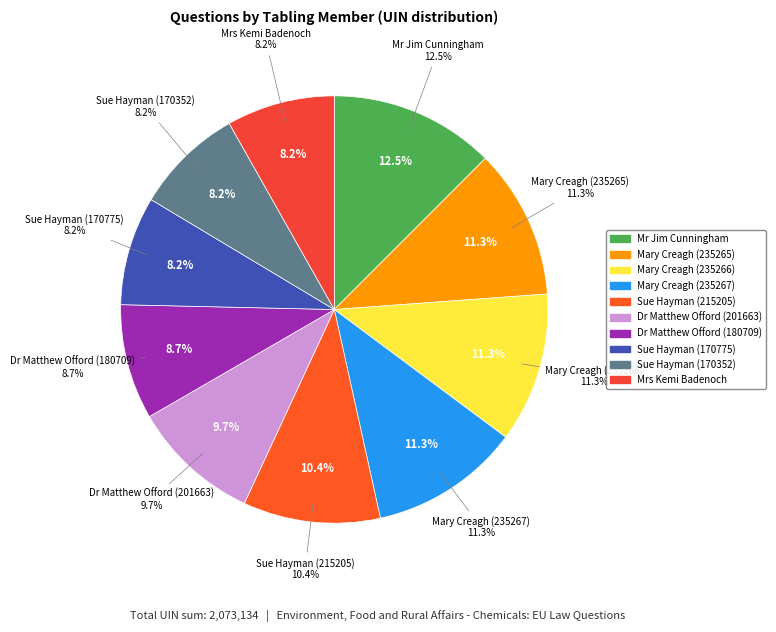

Which slice is the largest?

Mr Jim Cunningham